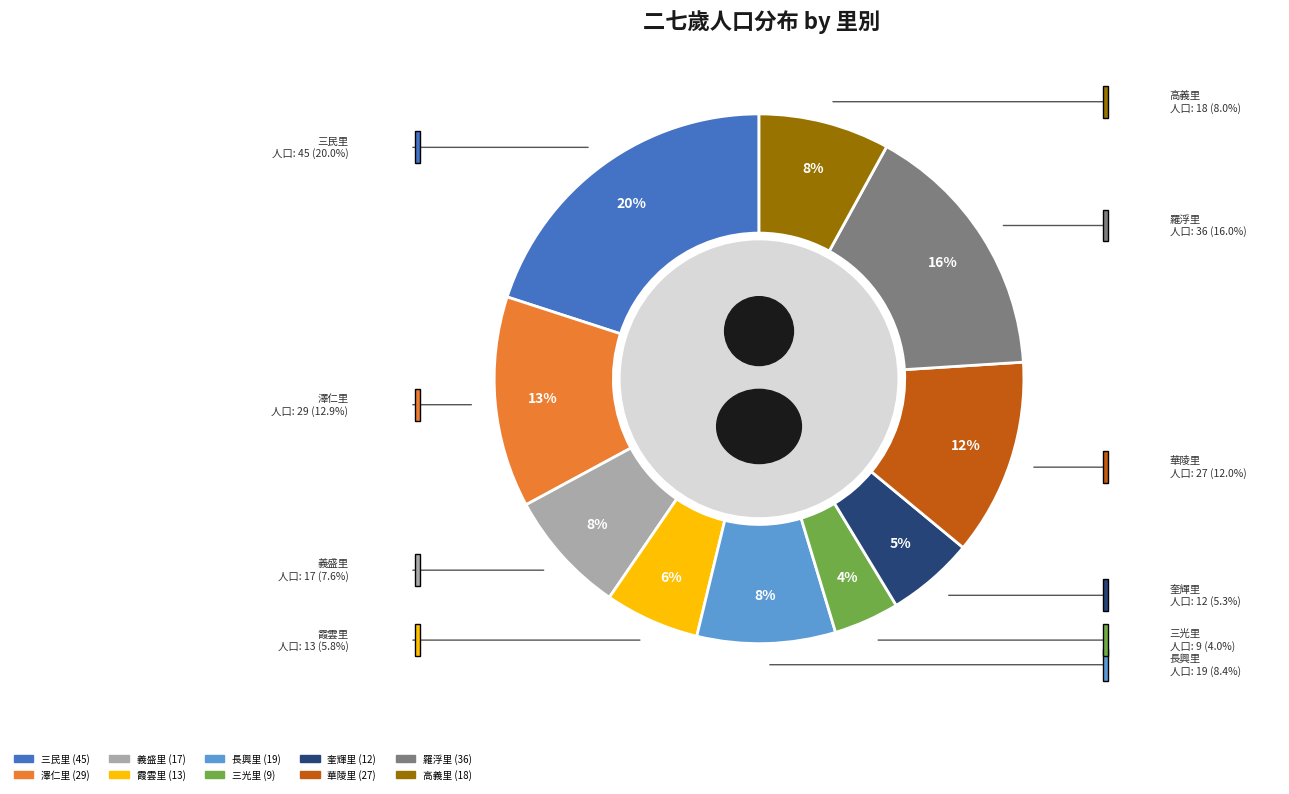

Count the number of slices in the pie.

10